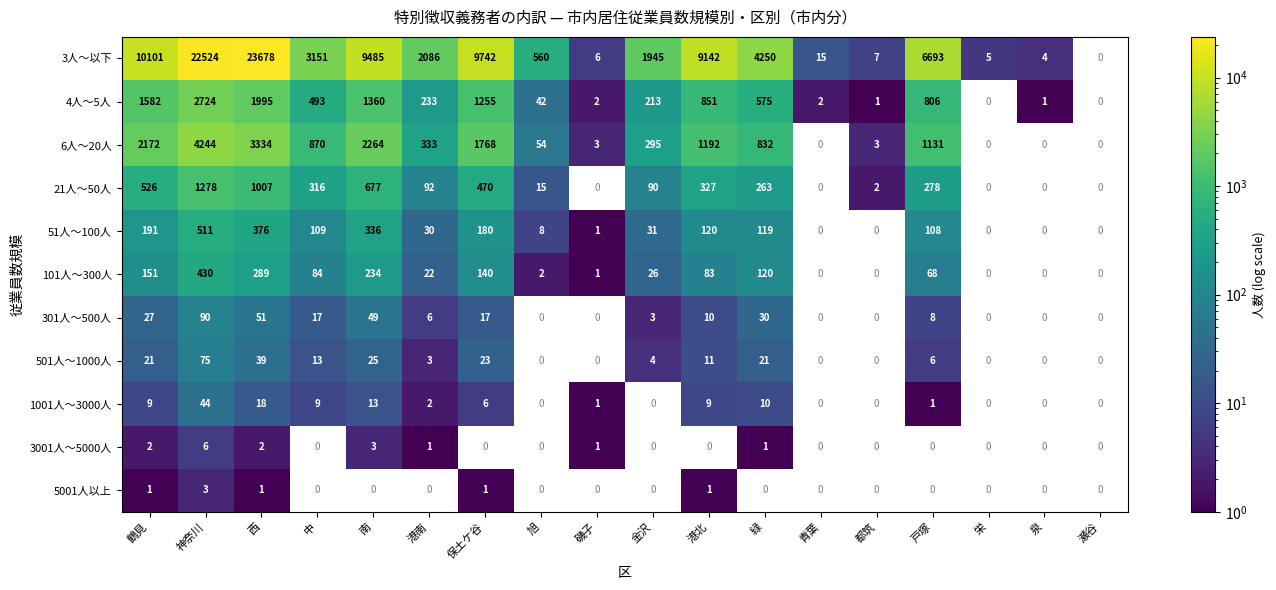

Read the 301人～500人 value at 港北.

10.0